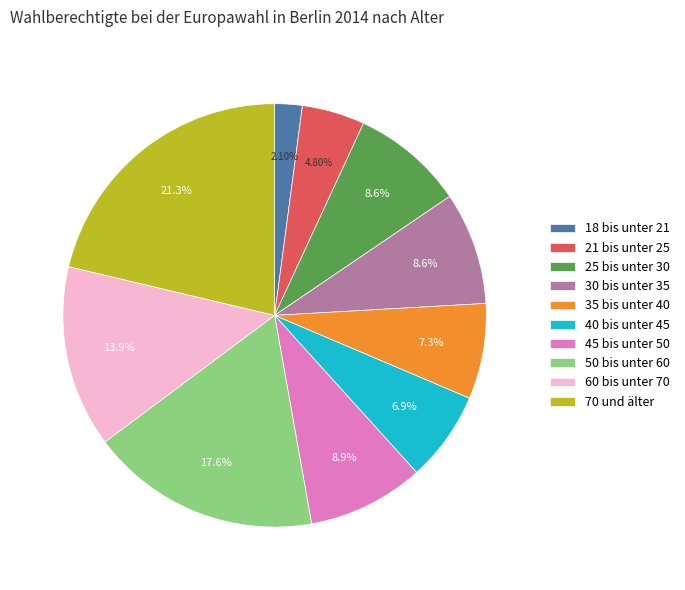

Is there any slice that represents more than half of the pie?

No